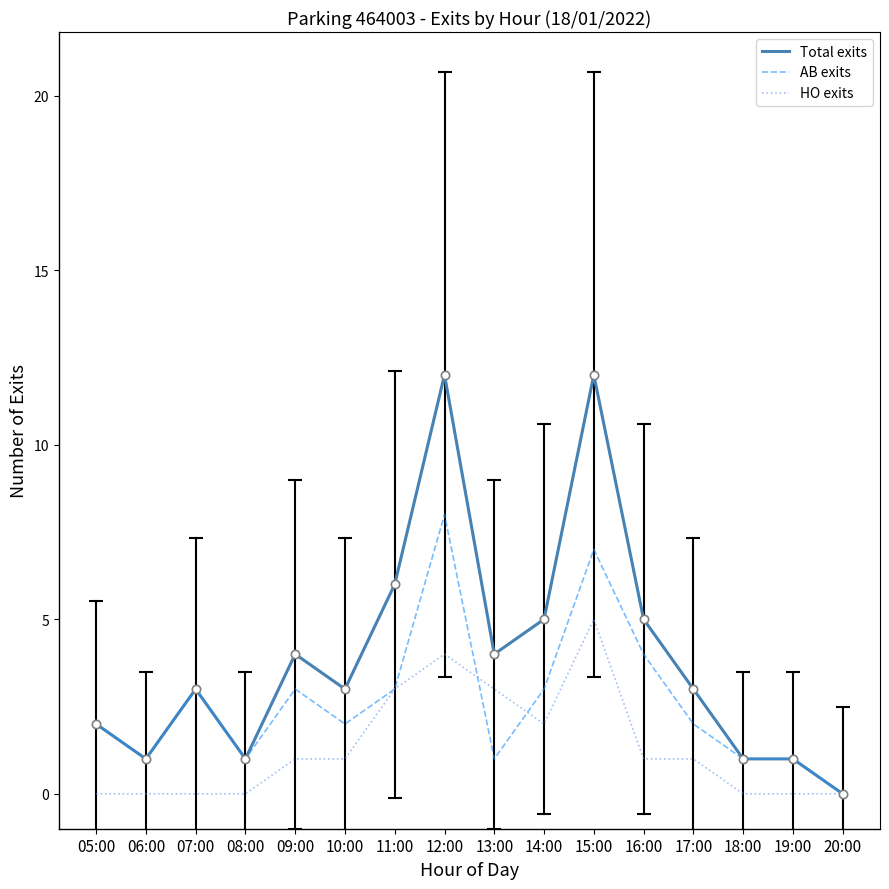

What is the sum of all AB exits values?

42